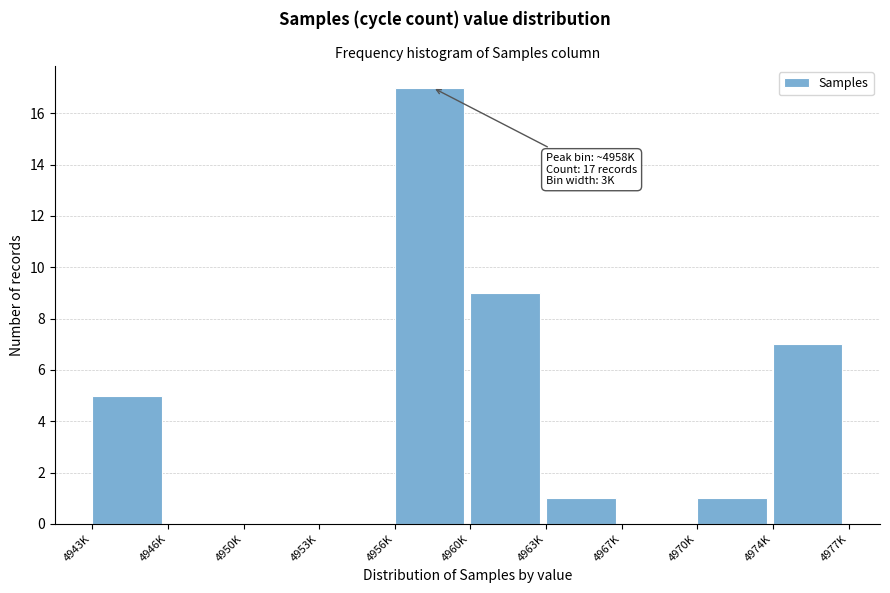

Reading left to right, transcribe all the data shown in this chart.

4943K=5	4946K=0	4950K=0	4953K=0	4956K=17	4960K=9	4963K=1	4967K=0	4970K=1	4974K=7